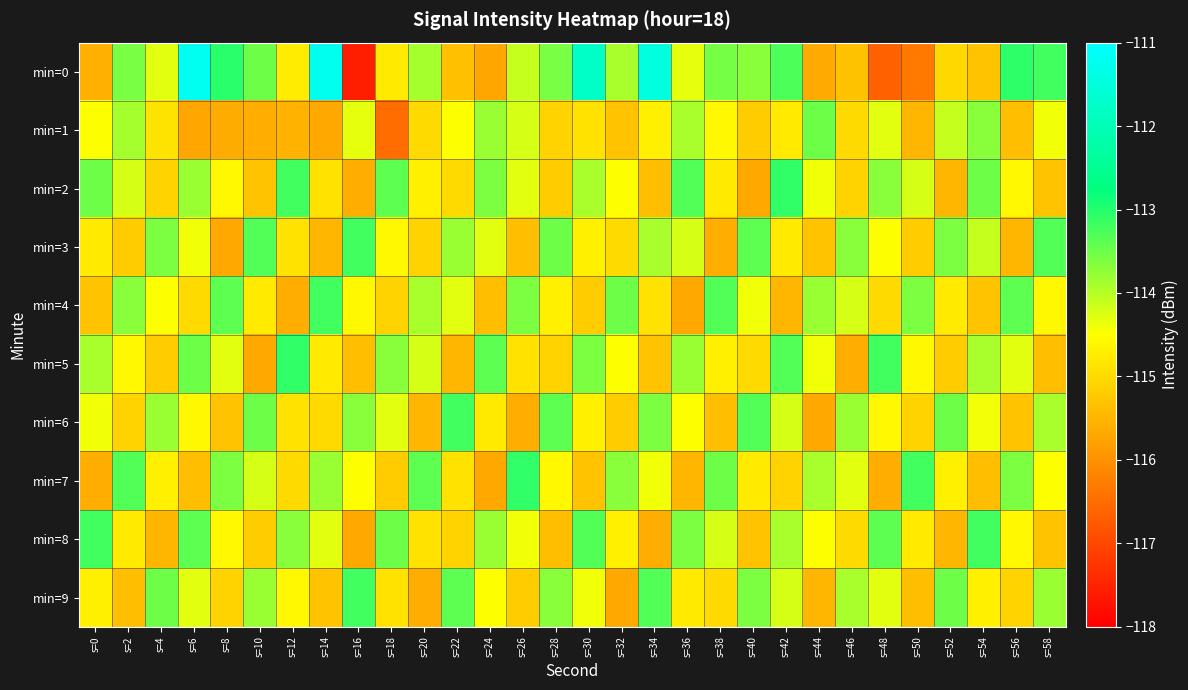

Rank the series by their maximum value, from highest to lowest.

min=0, min=2, min=5, min=7, min=3, min=4, min=6, min=8, min=9, min=1